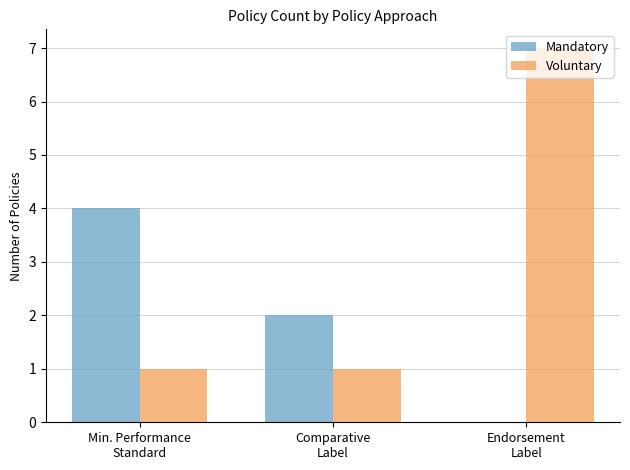

Which series has the largest total across all categories?

Voluntary